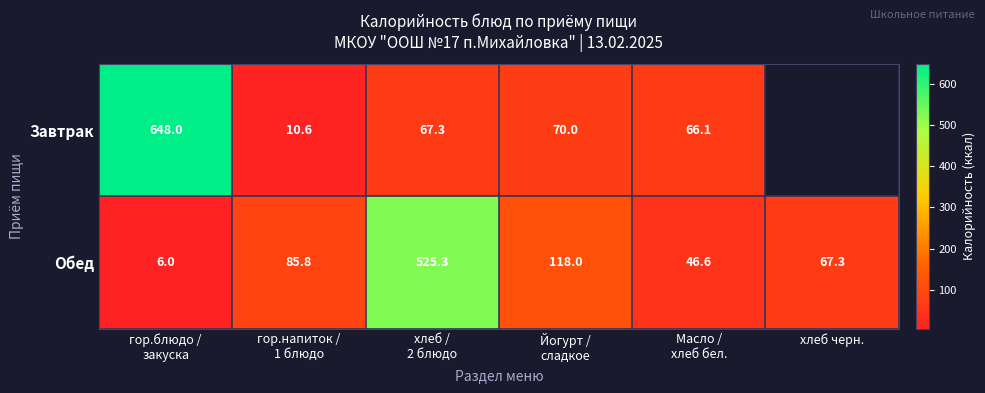

What value does the Обед series have at хлеб черн.?

67.3